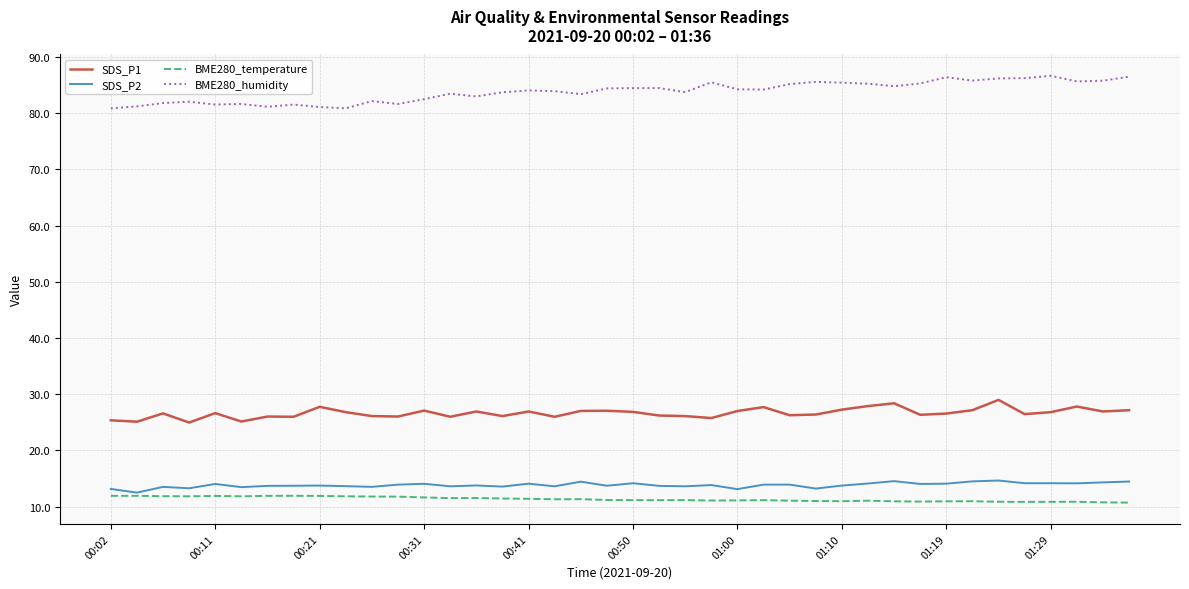

True or false: SDS_P2 and BME280_humidity cross at least once.

False